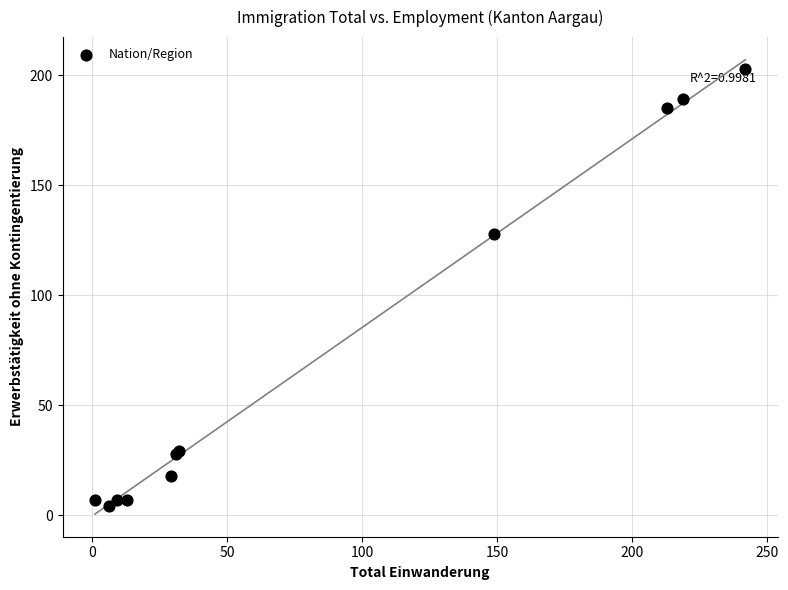

What Y value in the scatter plot is closest to 103?

128